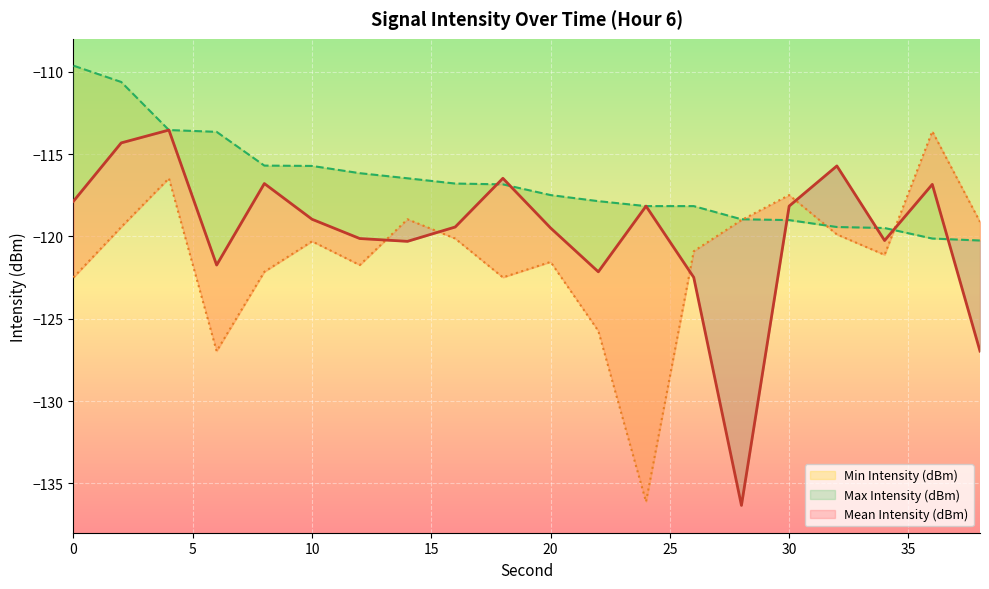

Which series has the widest spread of values?

Mean Intensity (dBm)